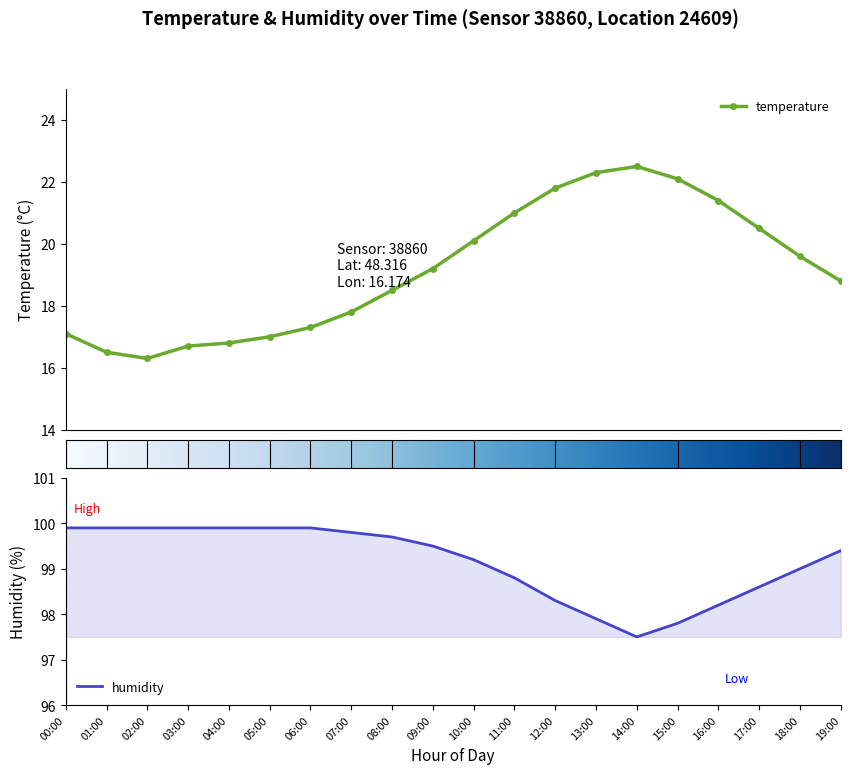

Does the chart have visible grid lines?

No